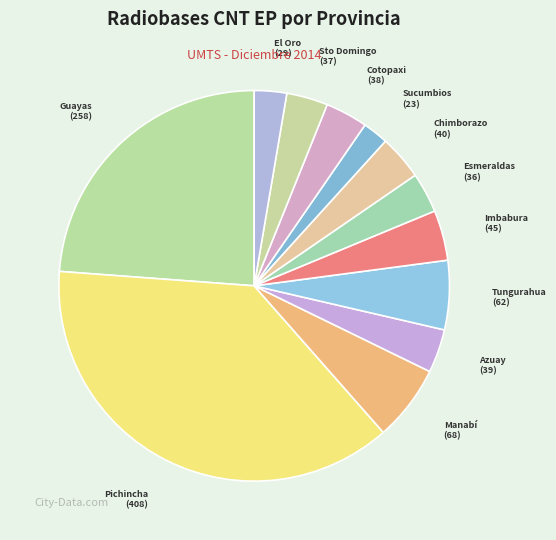

Count the number of slices in the pie.

12